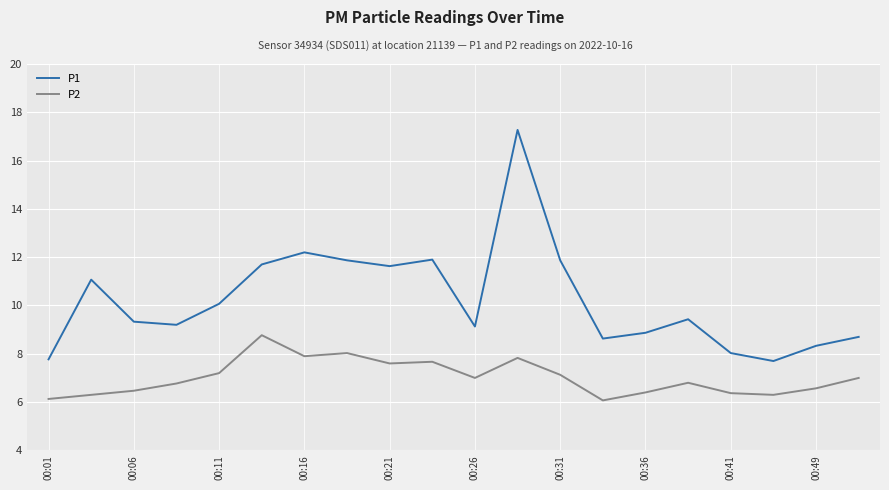

Which series has the largest total across all categories?

P1